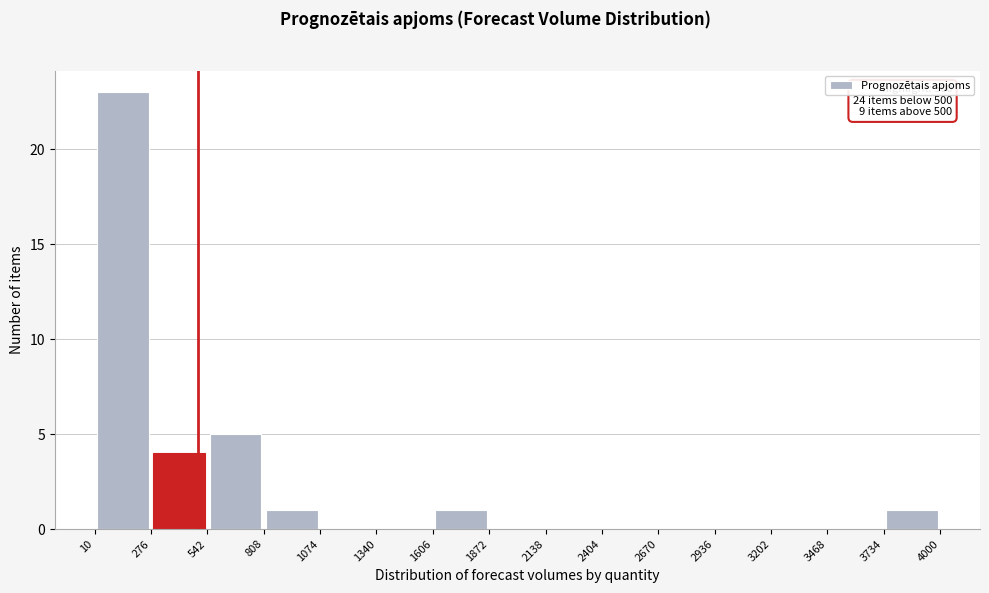

Over which range of the x-axis is the bar tallest?

10 to 276